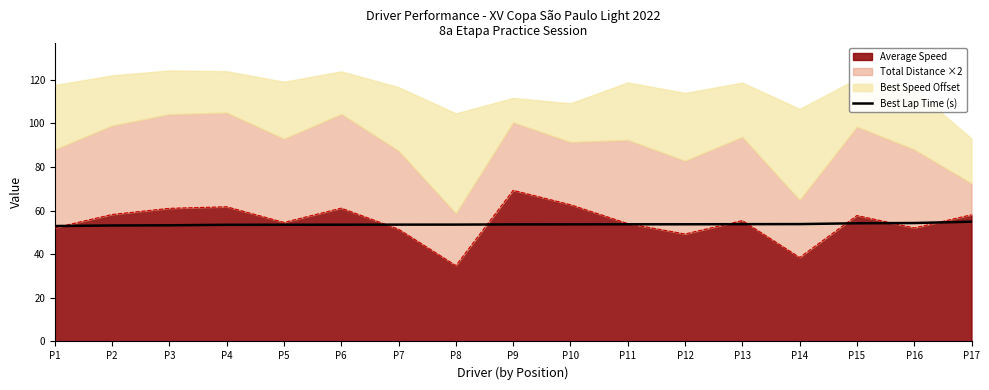

What is the average value?

53.7